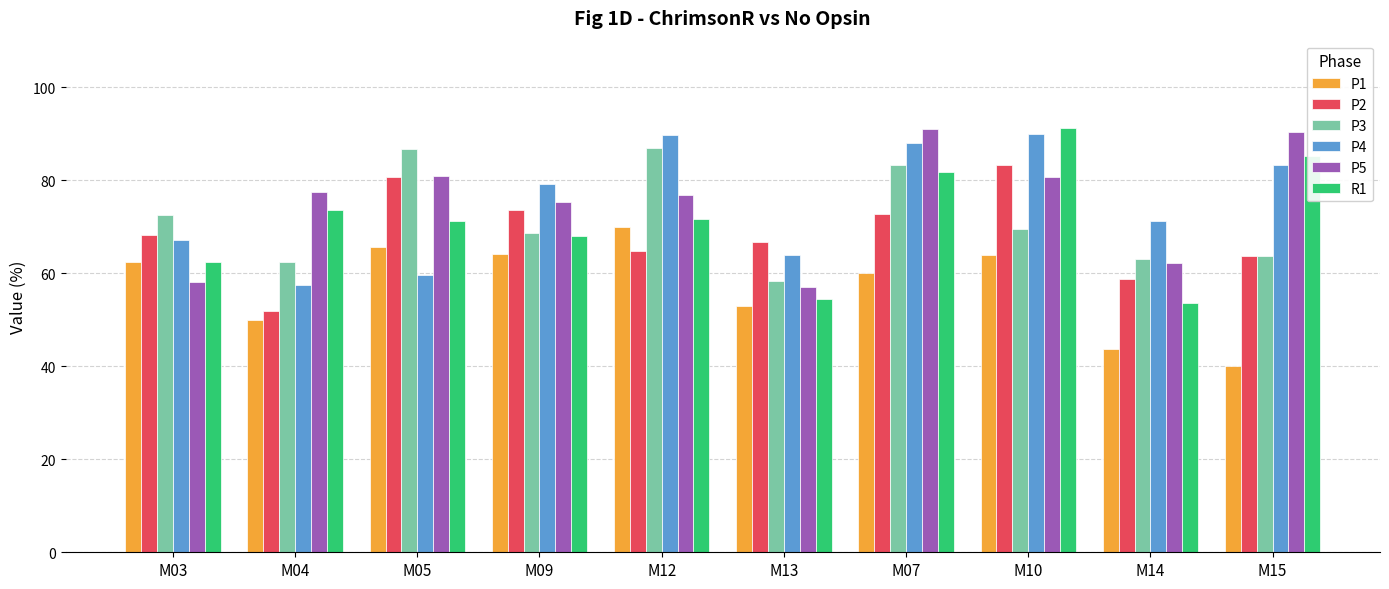

How many bars are there in total?

60